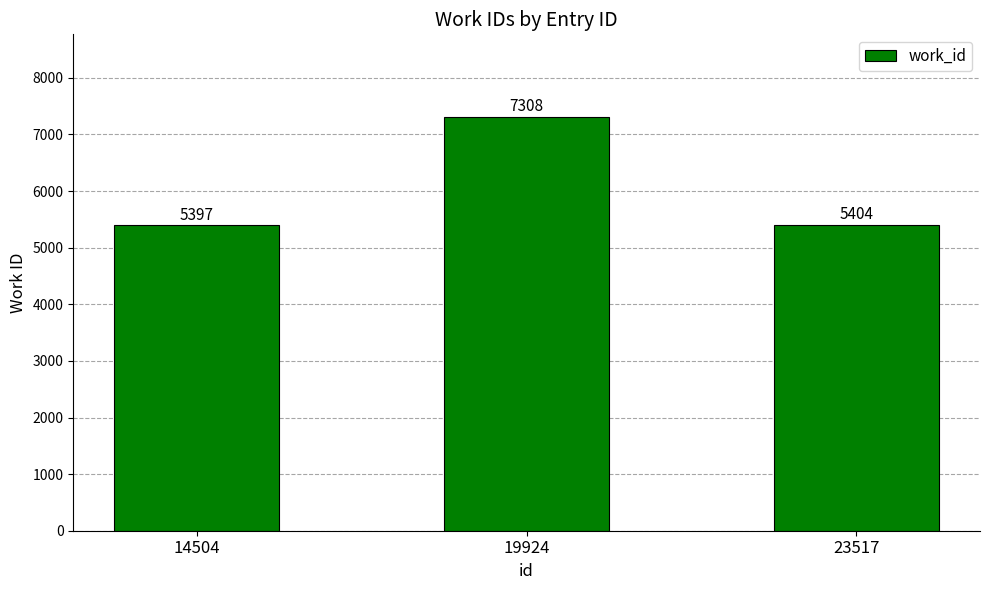

How many bars are there in total?

3